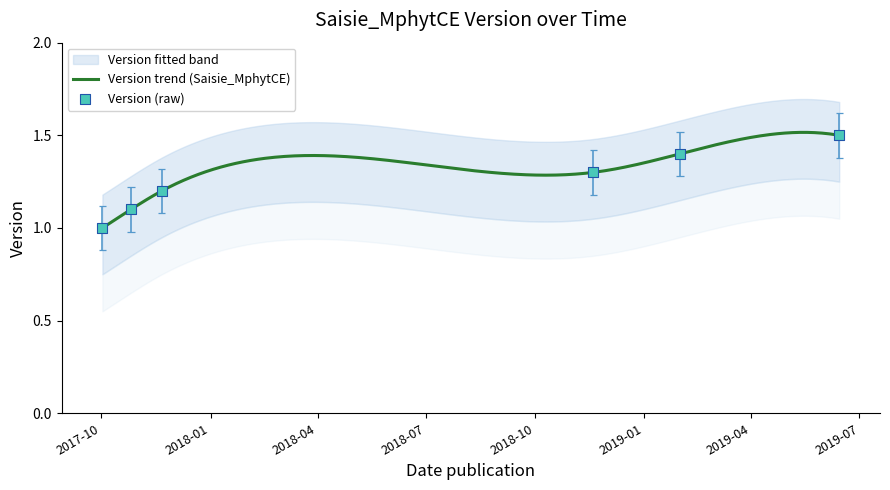

Which has a higher value, 2019-06-14 or 2018-11-19?

2019-06-14